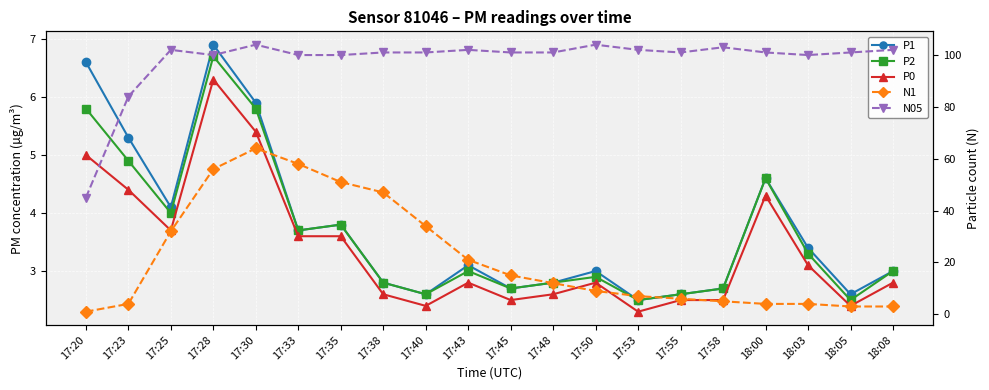

The value of N1 at 17:28 is 56.0. True or false?

True